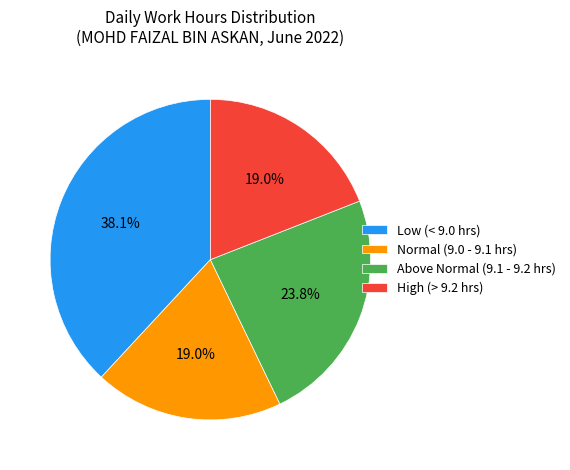

Is there a majority slice in this chart?

No